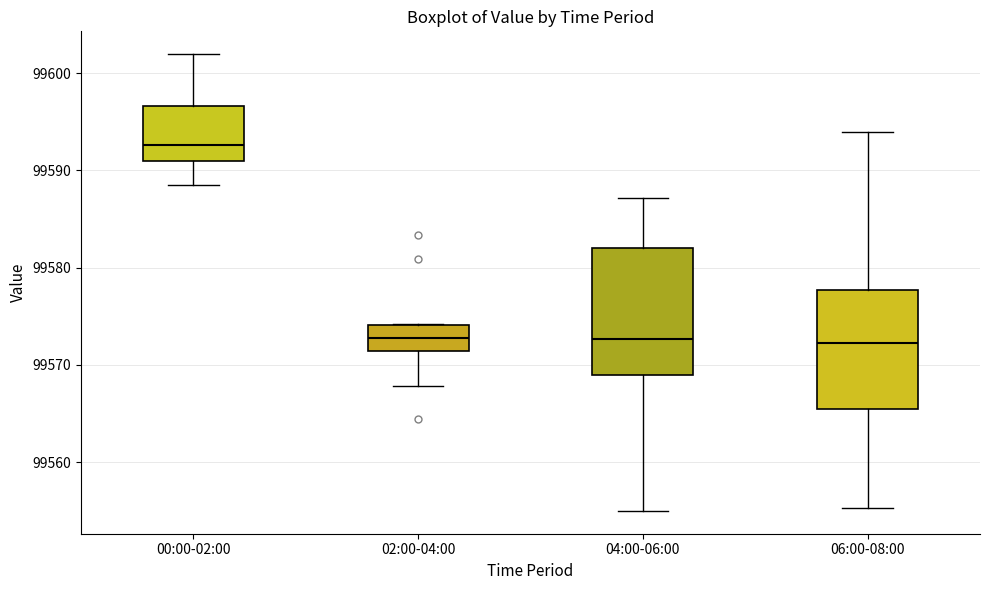

Where does the lower whisker of the box for 02:00-04:00 end on the y-axis? The values are not printed on the chart, so give them approximately, as read against the axis.

99568